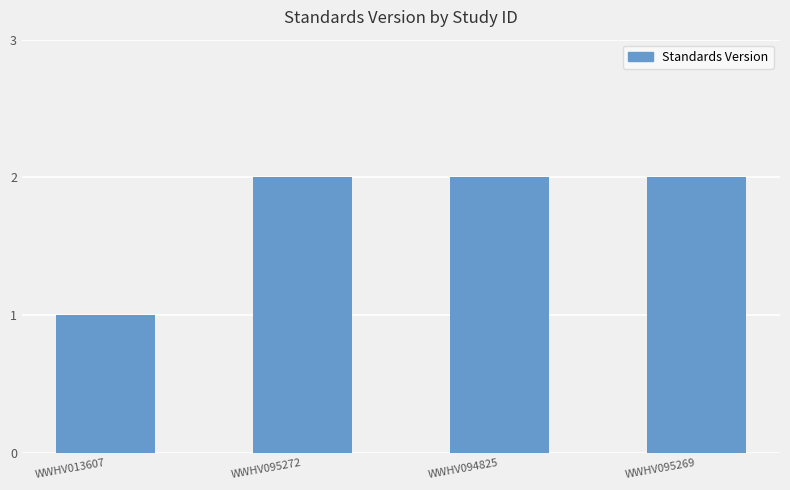

Reading right to left, extract all data points from this chart.

WWHV095269=2	WWHV094825=2	WWHV095272=2	WWHV013607=1